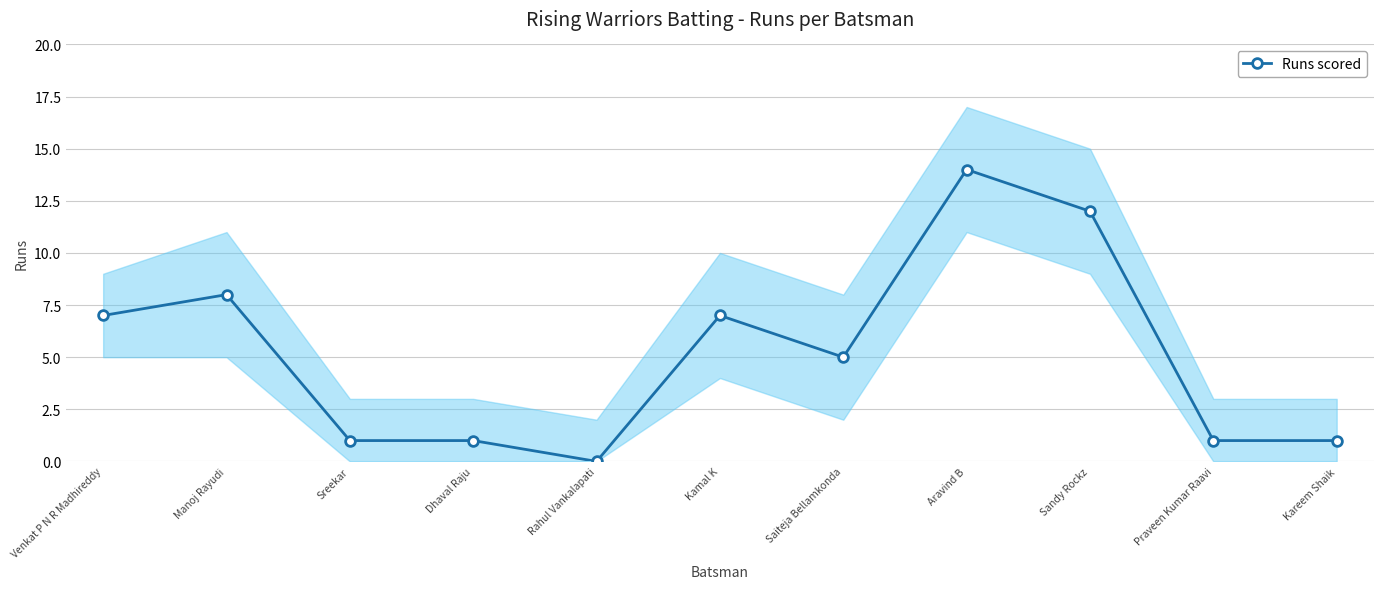

How many positive values are there?

10